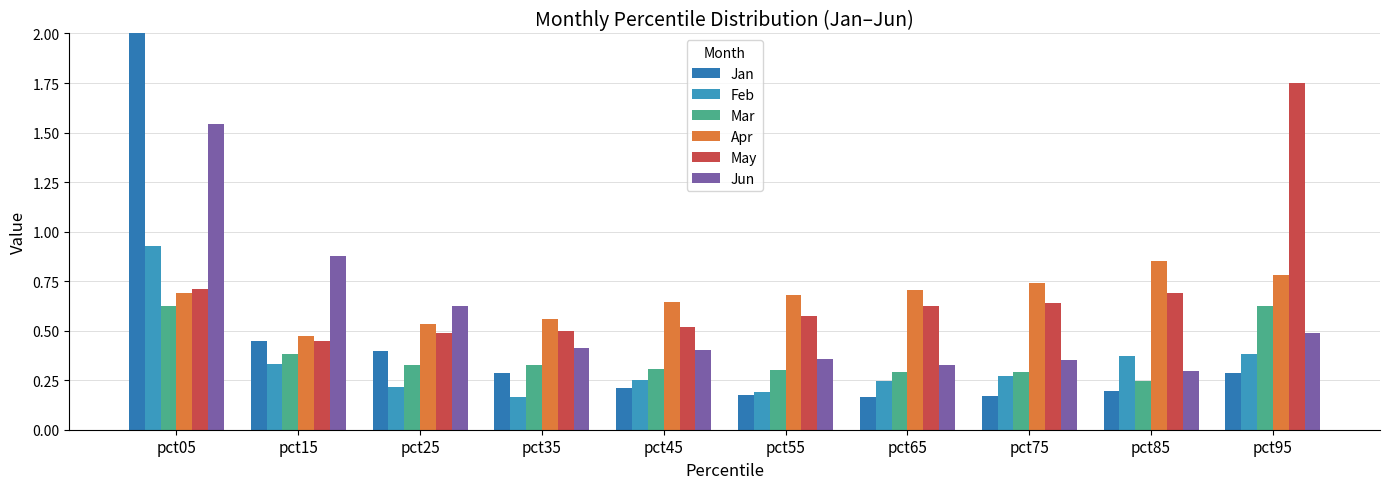

What is the difference between the Feb values at pct55 and pct75?

0.1